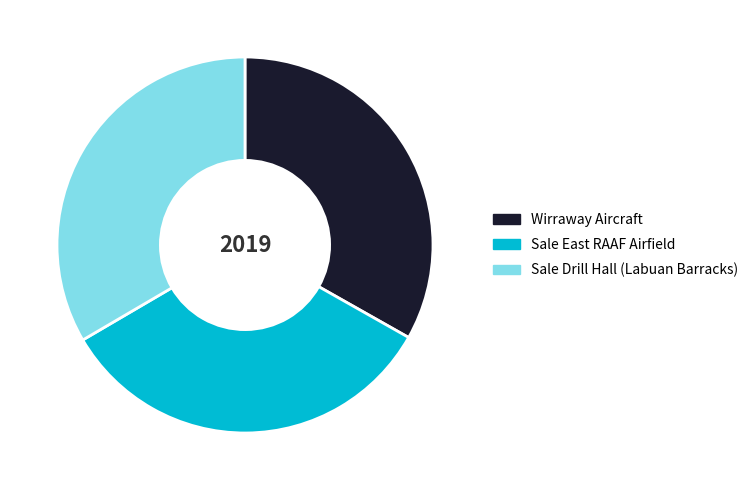

The Wirraway Aircraft slice represents 46% of the pie. True or false?

False